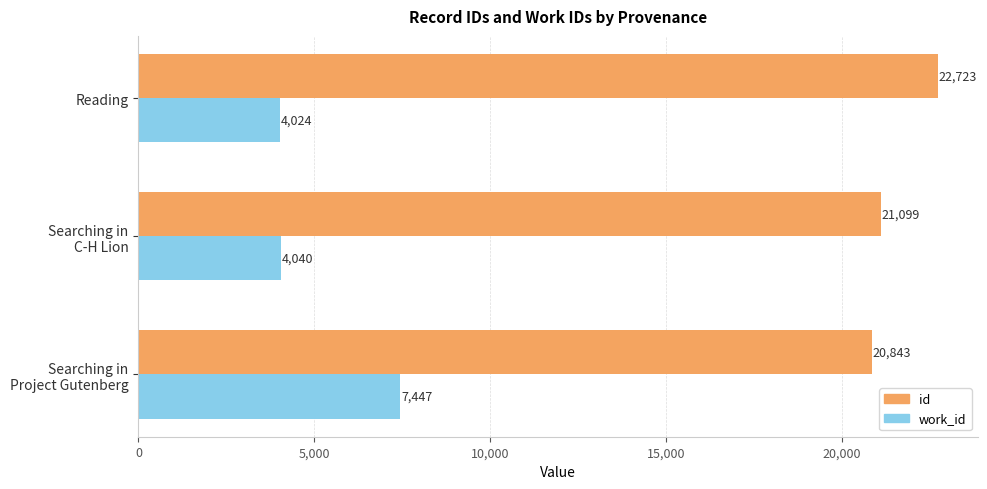

What is the average value of the id series?

21555.3